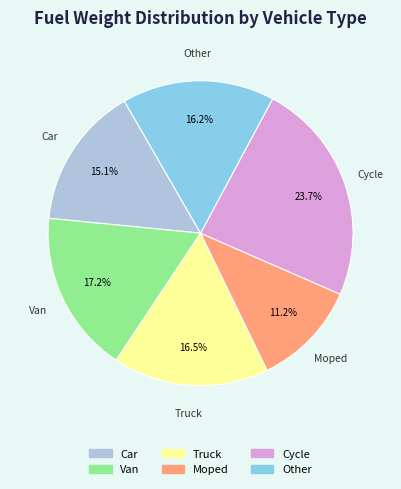

Between Other and Moped, which is larger?

Other